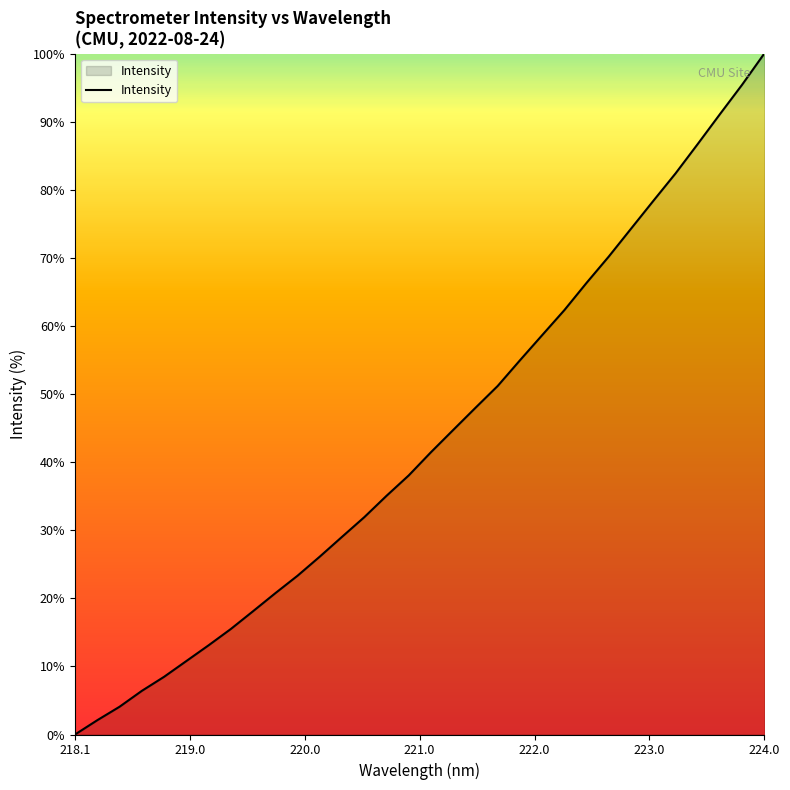

What is the greatest value displayed?

100.0